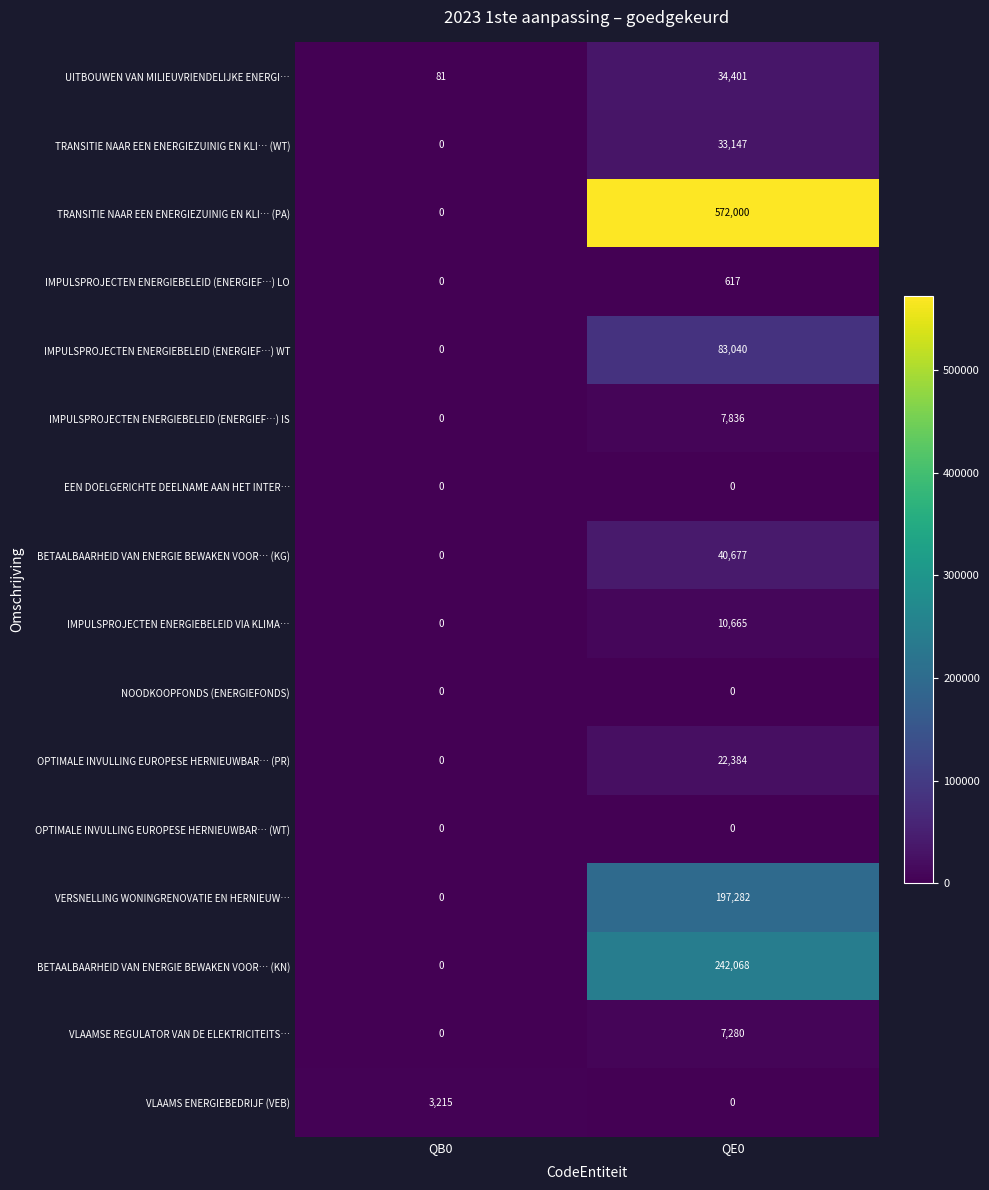

What is the maximum value for TRANSITIE NAAR EEN ENERGIEZUINIG EN KLI… (WT)?

33147